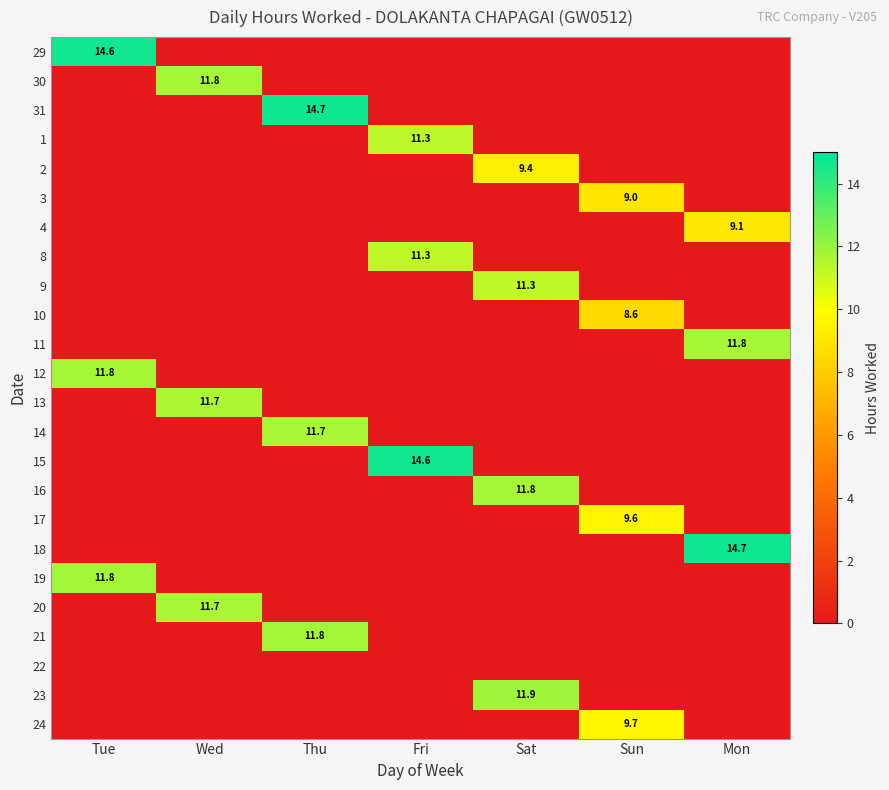

What is the difference between the maximum and minimum values in the 30 series?

11.8